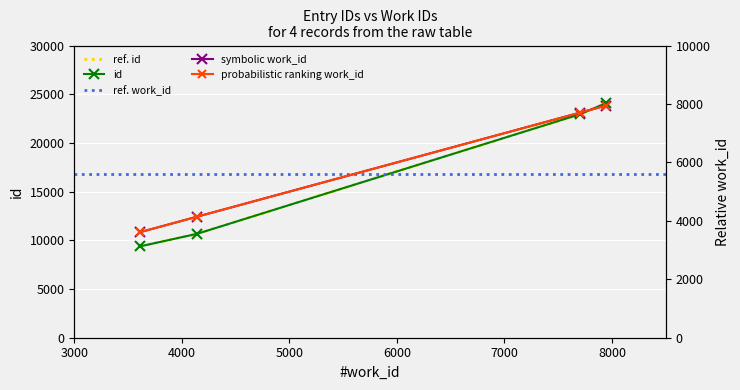

What is the spread (max minus min) of values at 3615?

5773